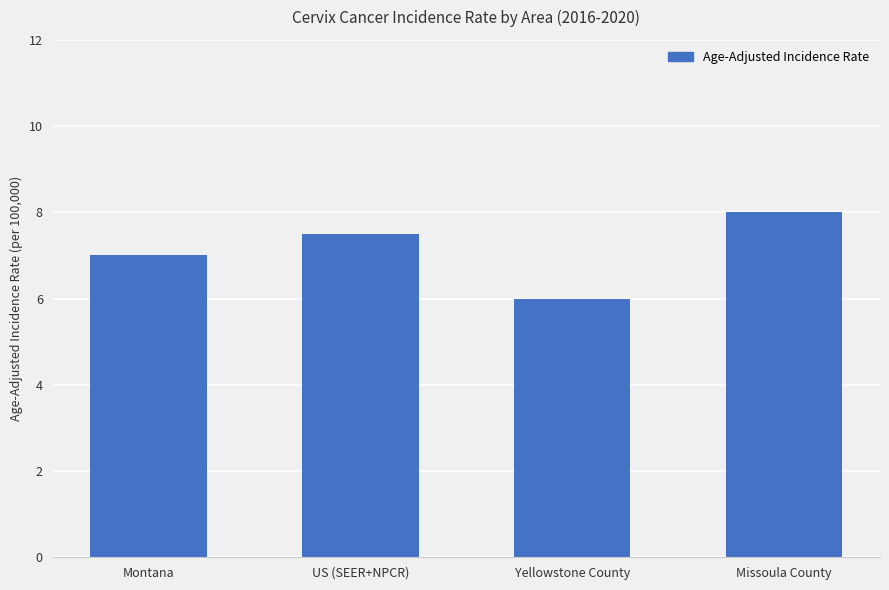

At which category does the chart reach its peak across all series?

Missoula County